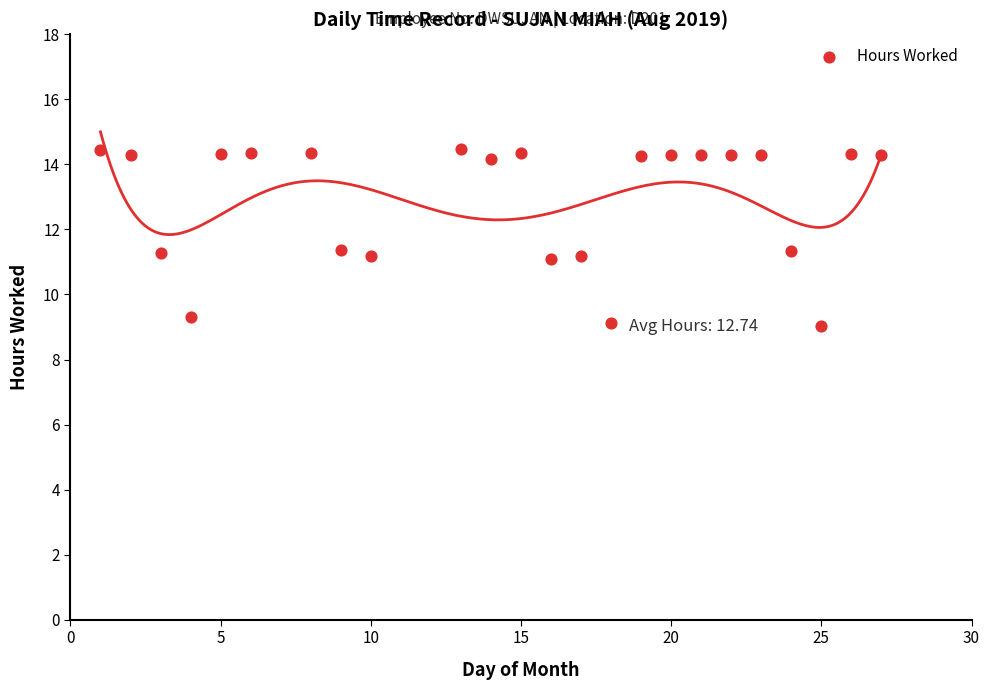

What is the range of X values (max minus min)?

26.0